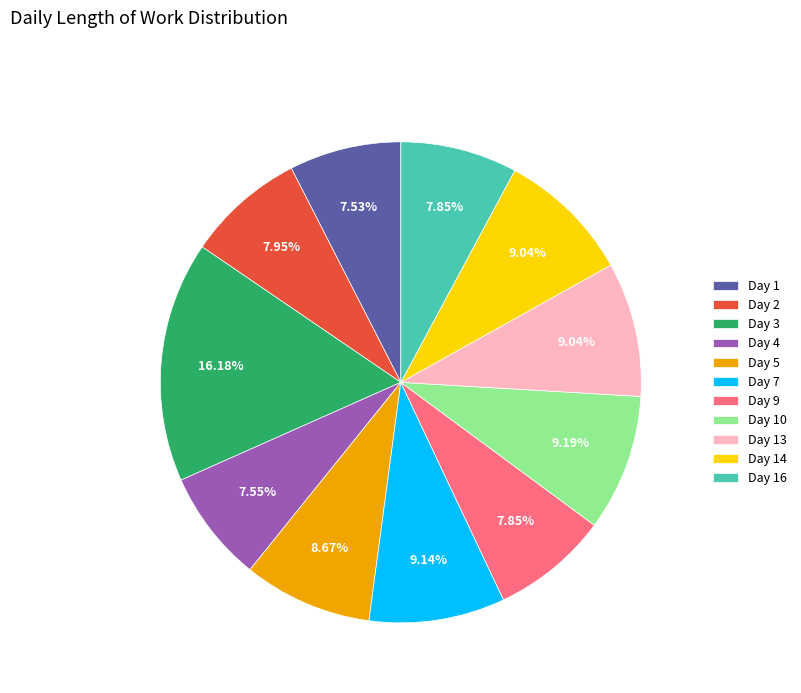

The Day 5 slice represents 9% of the pie. True or false?

True